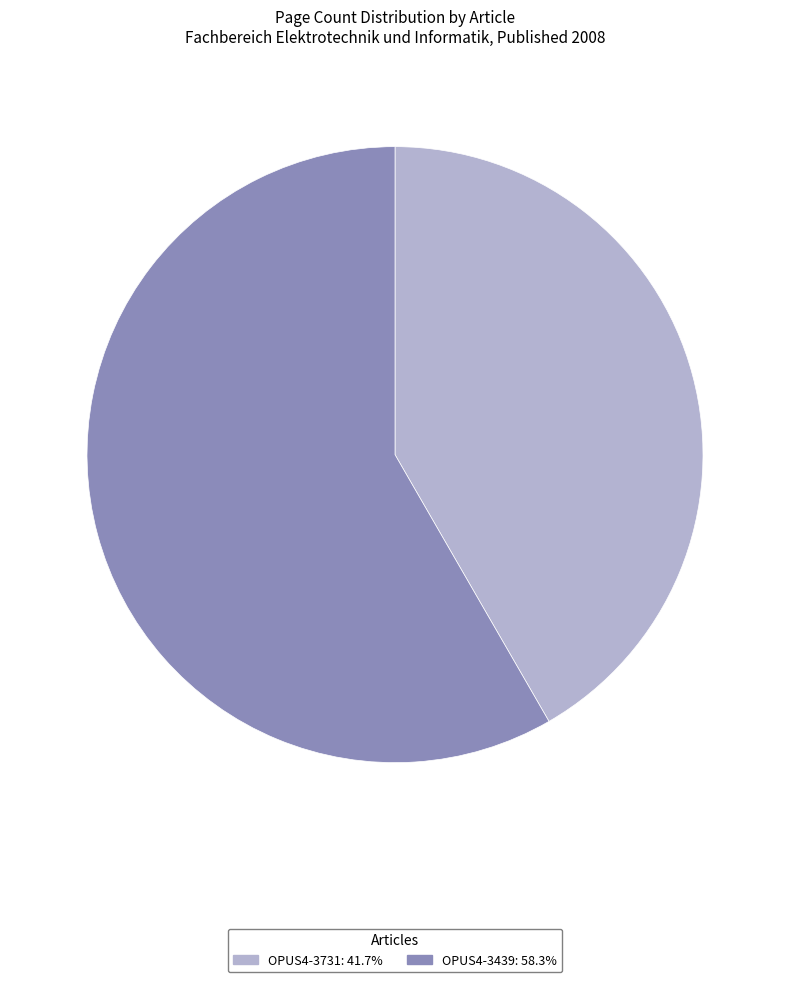

Which category accounts for the majority?

OPUS4-3439